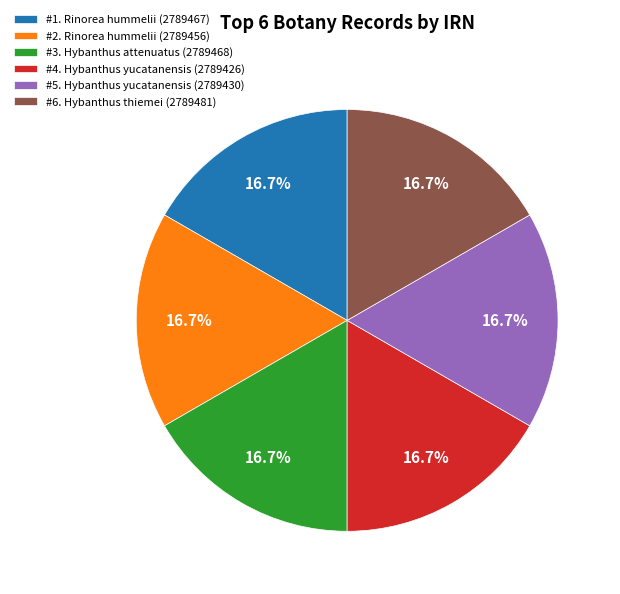

Does any single category account for the majority?

No